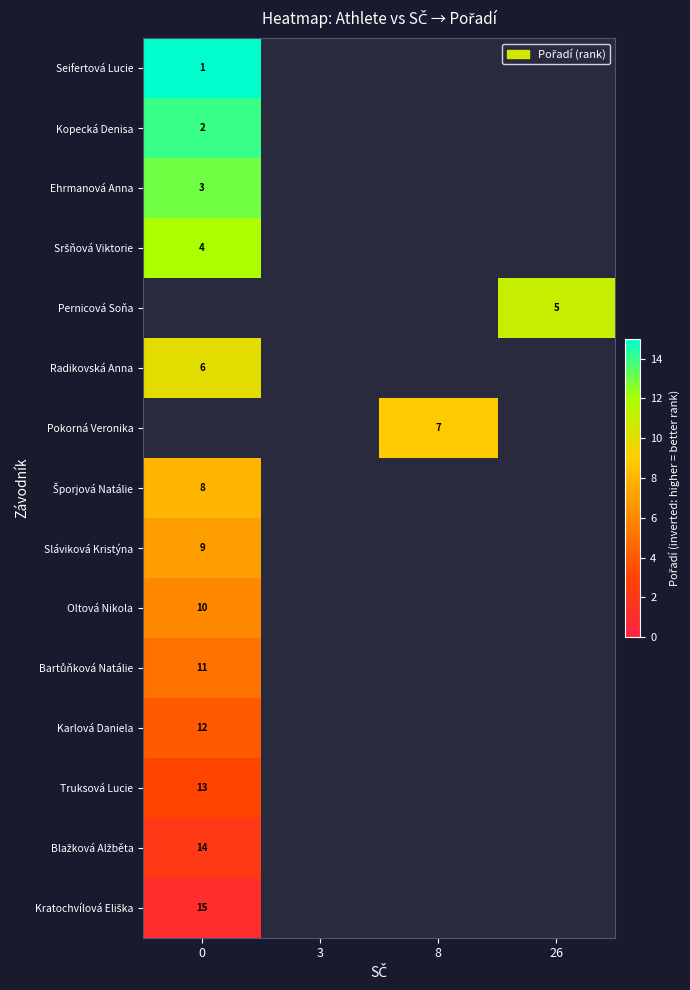

True or false: Oltová Nikola has a value of 6 at 0.

False